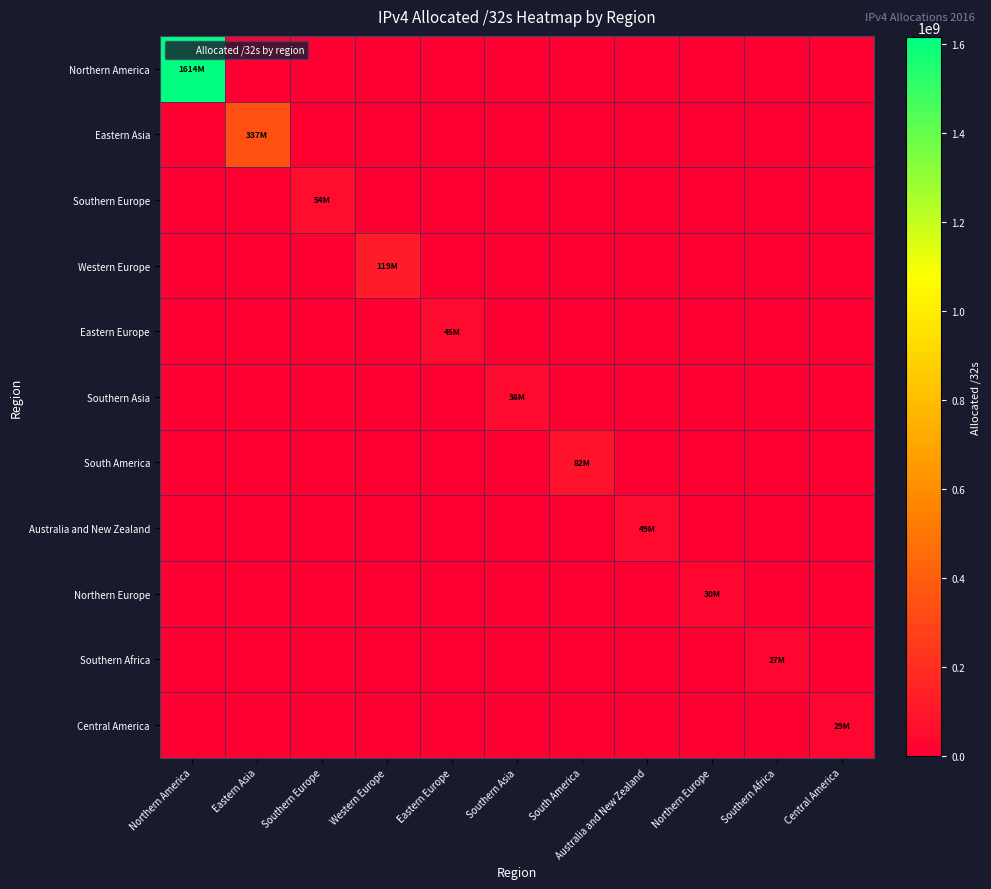

Which series changed the most between Eastern Asia and Eastern Europe?

Eastern Asia